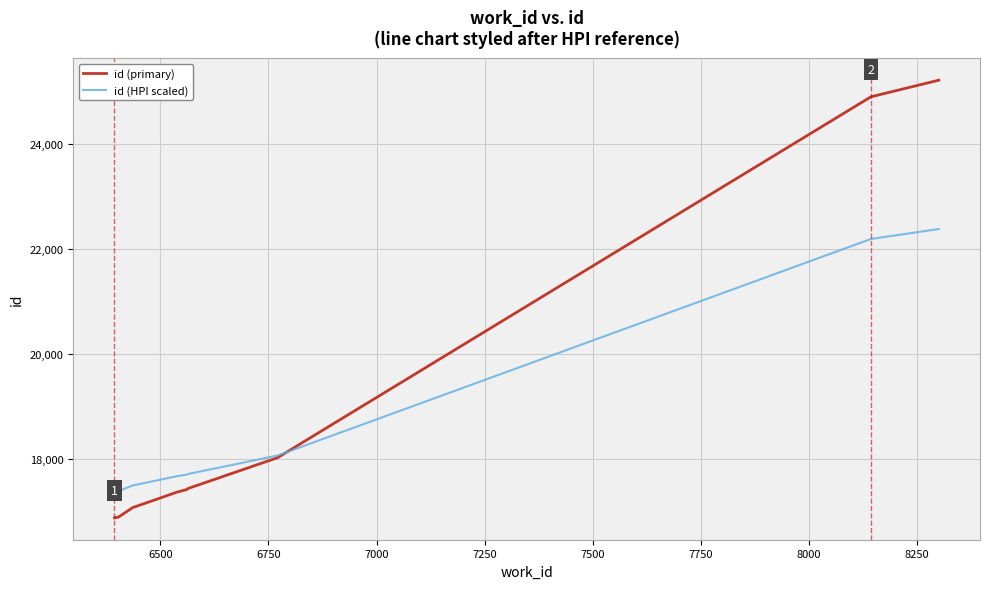

What is the minimum value for id (primary)?

16879.0